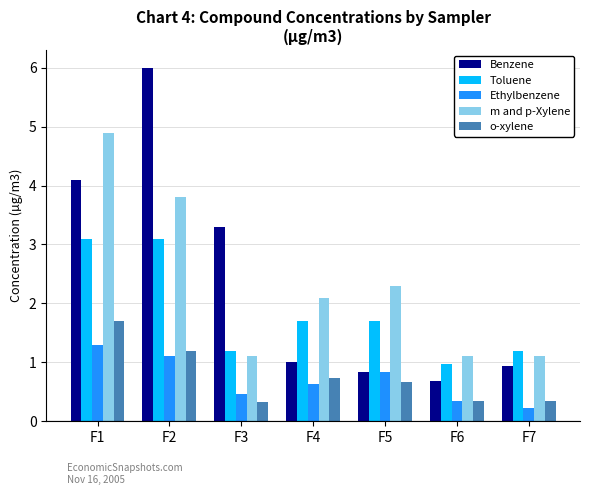

Rank the series by their maximum value, from highest to lowest.

Benzene, m and p-Xylene, Toluene, o-xylene, Ethylbenzene